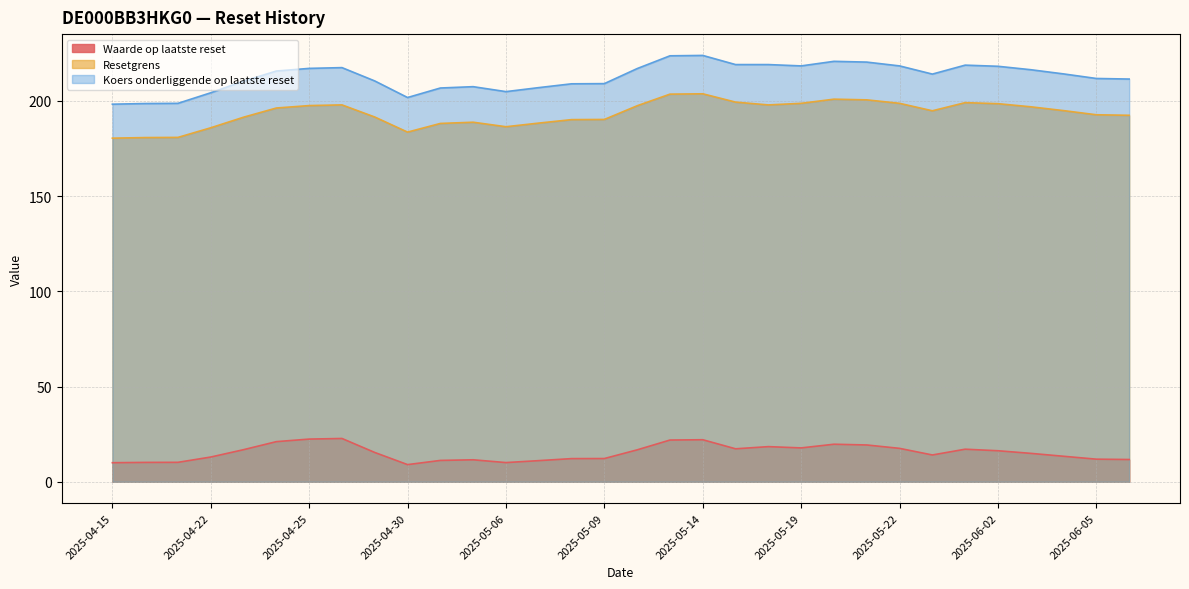

Reading left to right, list all the values displayed in this chart.

Waarde op laatste reset: 10.0	10.2	10.2	13.0	16.8	21.1	22.4	22.7	15.4	9.0	11.2	11.5	10.1	11.1	12.2	12.2	16.8	21.9	22.1	17.3	18.4	17.8	19.7	19.3	17.5	14.1	17.1	16.3	14.9	13.4	11.9	11.7
Resetgrens: 180.4	180.7	180.8	185.8	191.4	196.2	197.5	197.8	191.5	183.5	188.1	188.7	186.4	188.3	190.1	190.2	197.4	203.5	203.7	199.3	197.8	198.7	200.8	200.5	198.7	194.7	199.0	198.5	196.8	194.8	192.6	192.4
Koers onderliggende op laatste reset: 198.2	198.6	198.7	204.2	210.3	215.6	217.0	217.4	210.4	201.7	206.7	207.4	204.8	206.9	208.9	209.0	216.9	223.6	223.8	219.0	219.0	218.3	220.7	220.3	218.3	214.0	218.7	218.1	216.3	214.1	211.7	211.4